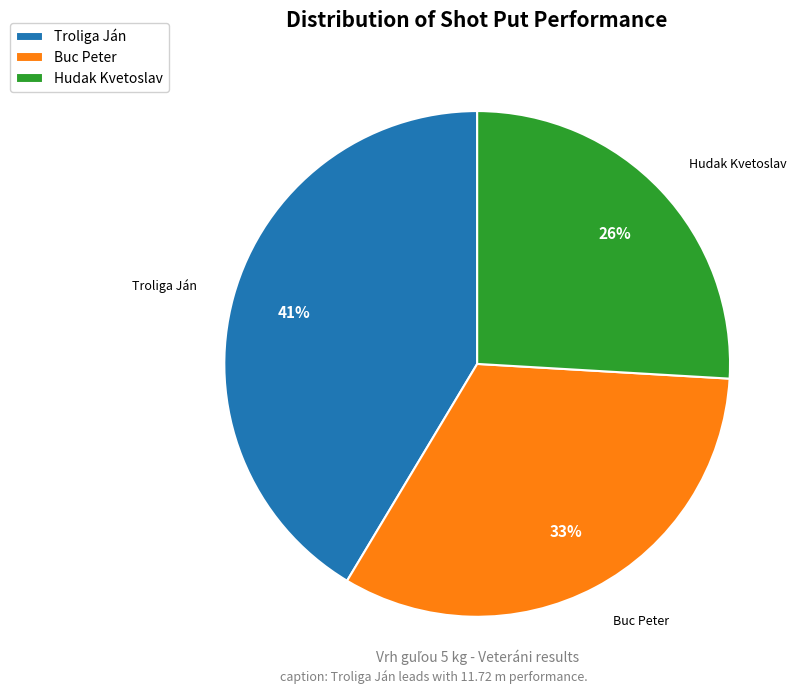

Is the sum of Troliga Ján and Hudak Kvetoslav greater than half?

Yes